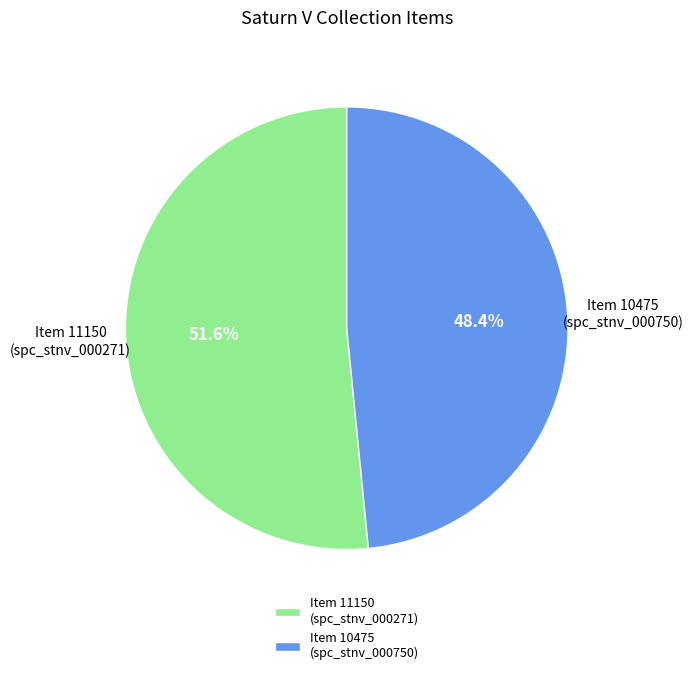

What is the majority slice?

Item 11150 (spc_stnv_000271)